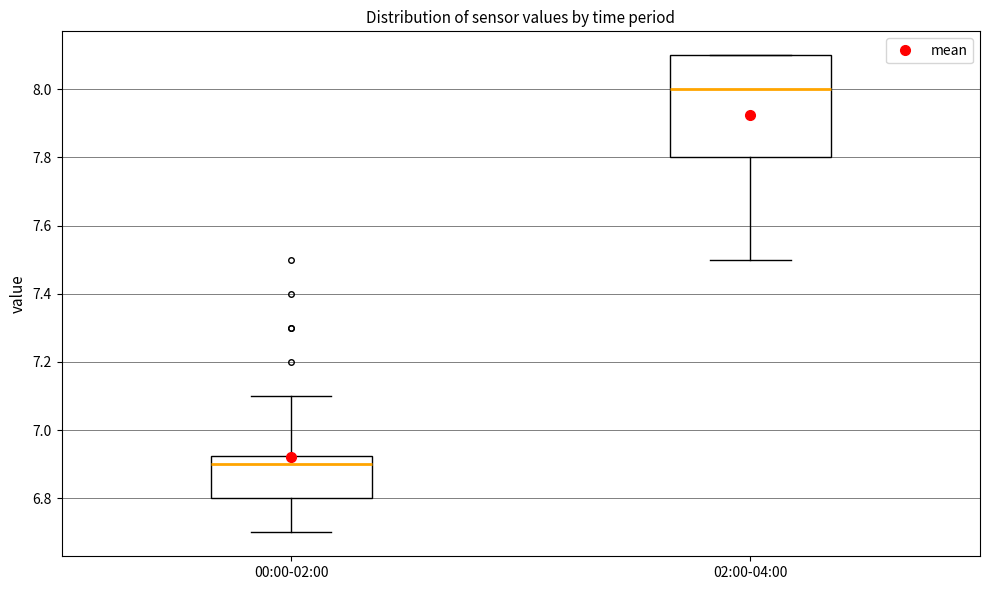

Which box's median line is the lowest?

00:00-02:00